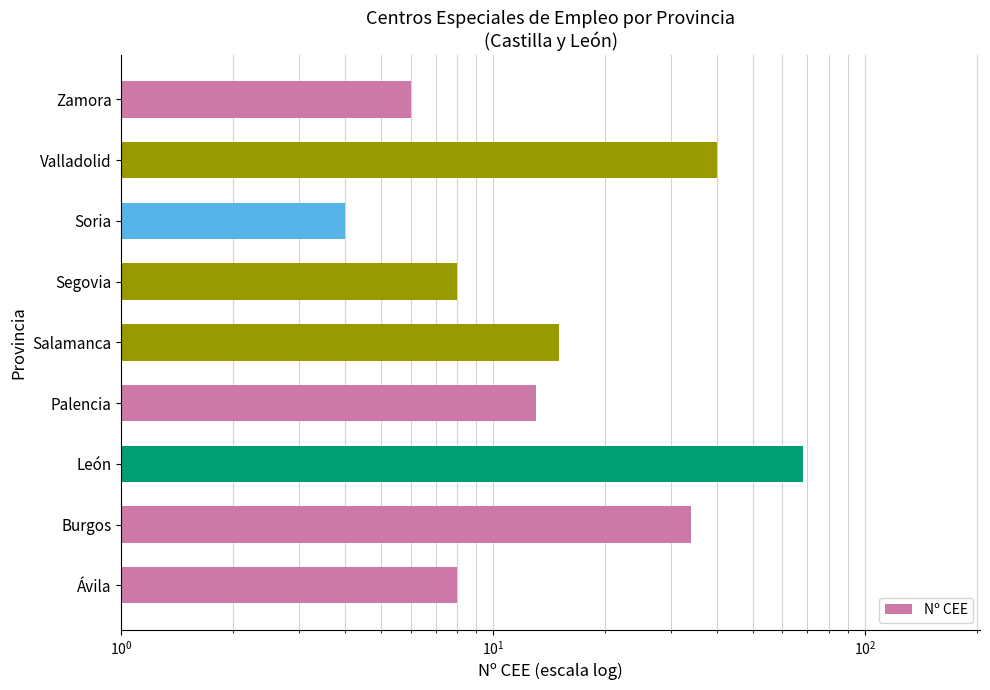

The chart shows a value of 34 at Burgos. True or false?

True